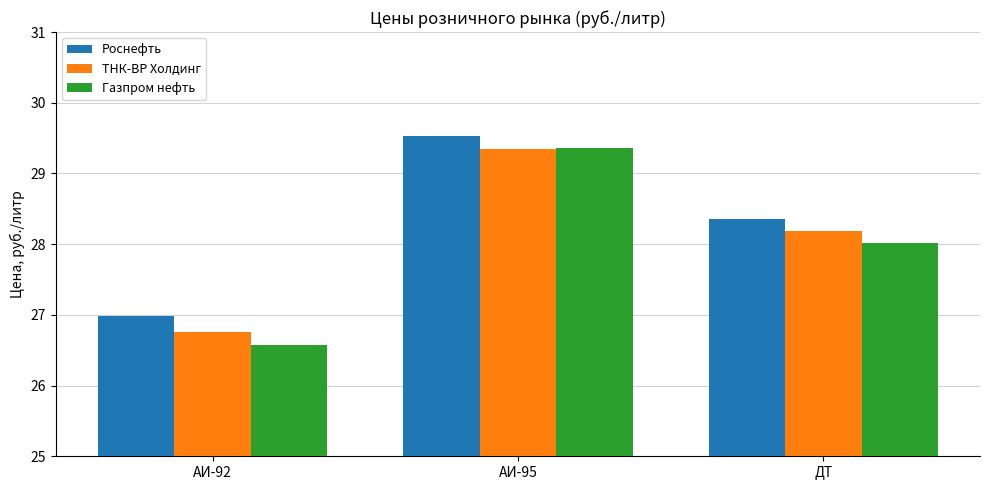

Is it true that ТНК-ВР Холдинг equals 38.4 at АИ-95?

False